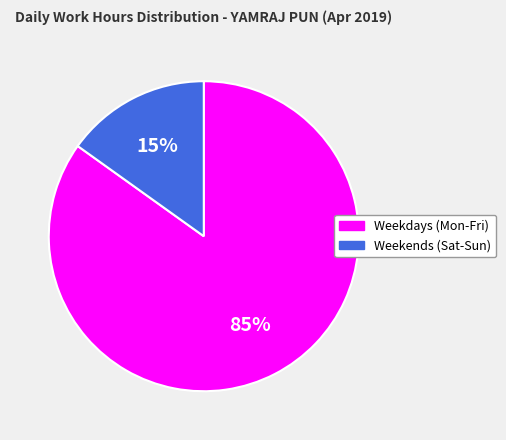

To the nearest percent, what is the difference between the largest and smallest slice percentages?

70%